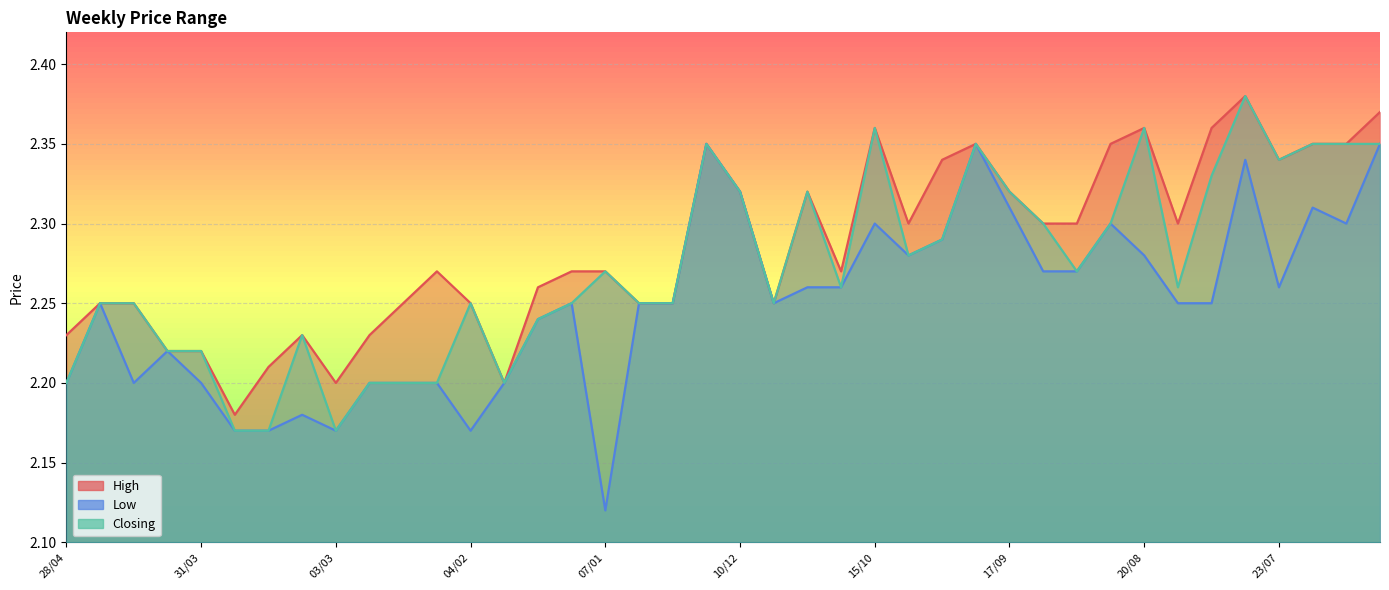

What is the difference between the maximum and minimum values in the Closing series?

0.2